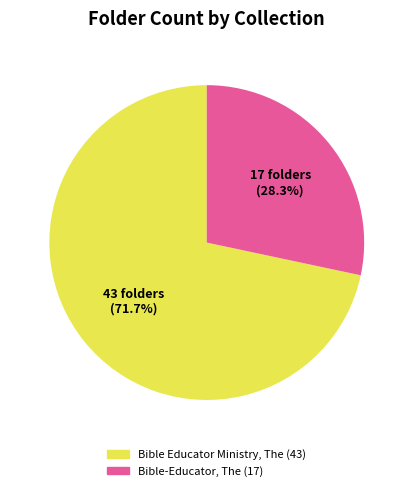

Which slice is the smallest?

Bible-Educator, The